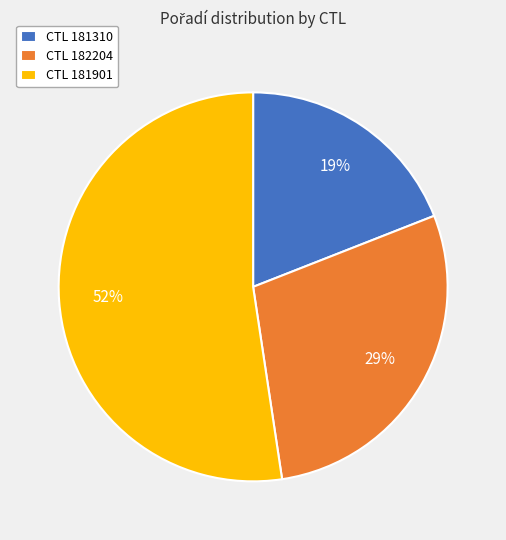

To the nearest percent, what is the average slice percentage?

33%